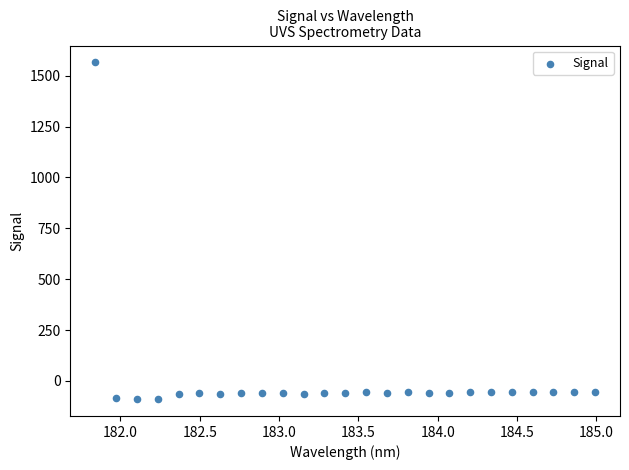

What is the range of X values (max minus min)?

3.1